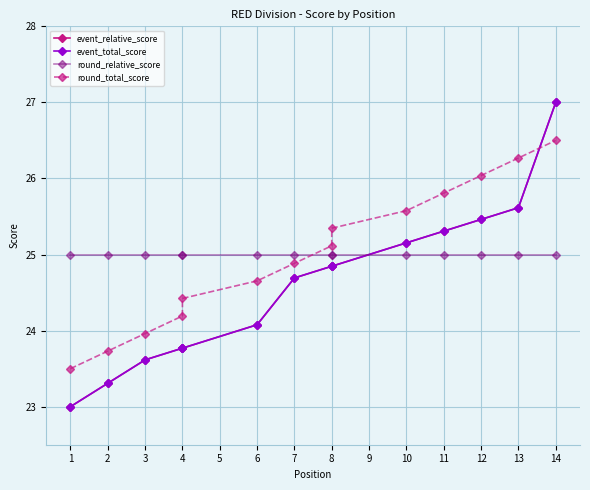

Is this an area chart (filled region under the line)?

No